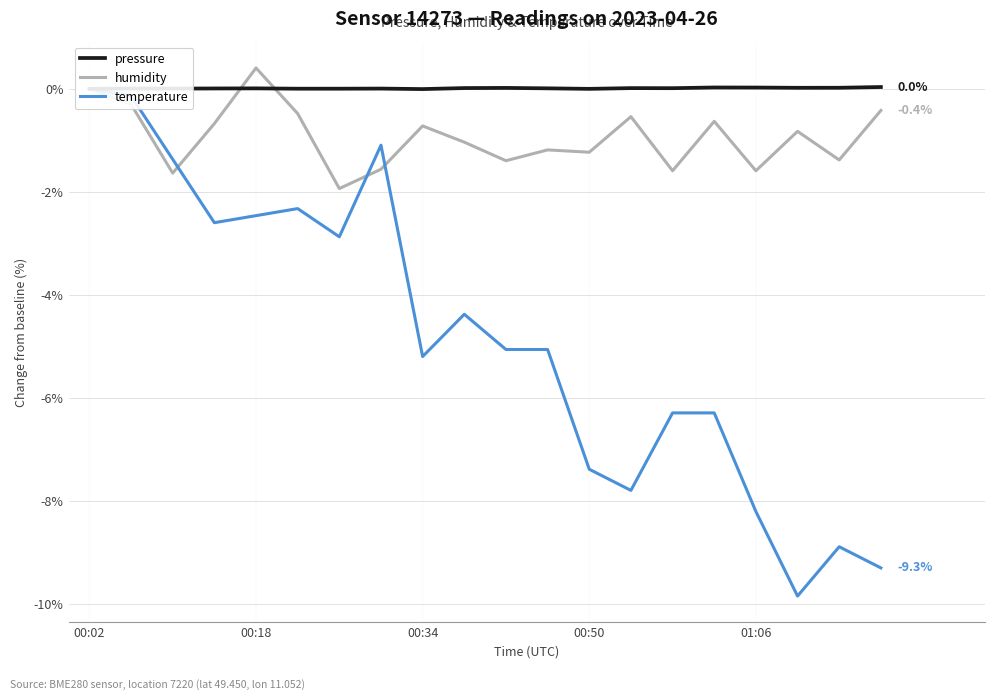

At which label does humidity reach its peak?

00:18